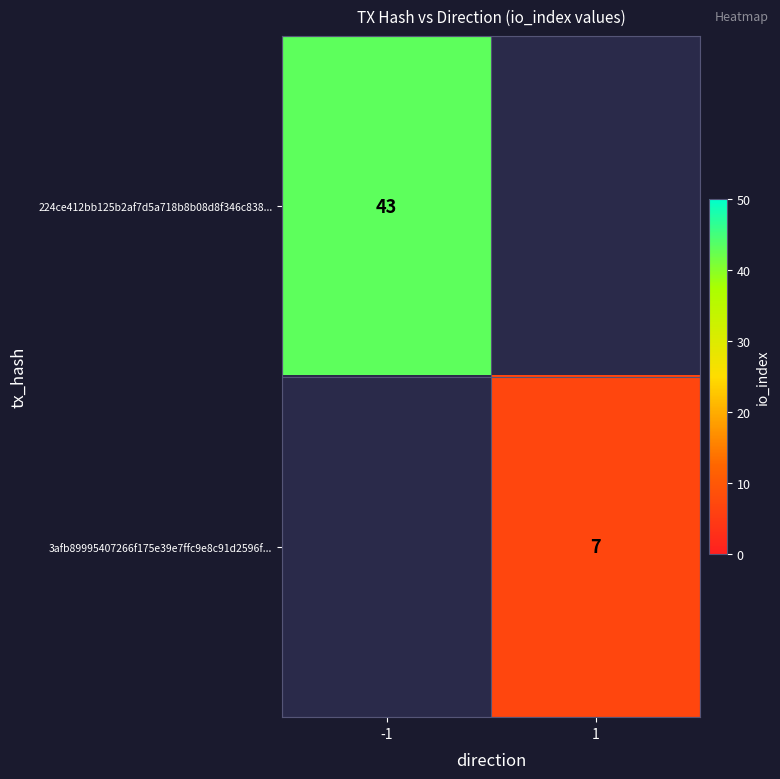

True or false: 224ce412bb125b2af7d5a718b8b08d8f346c838... has a value of 43 at -1.

True